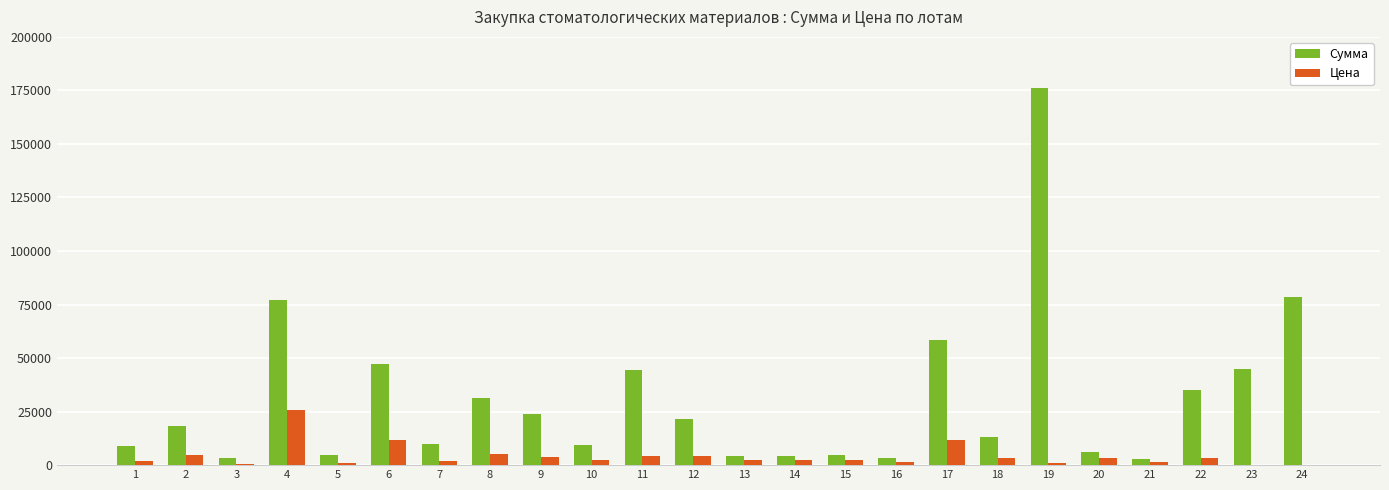

The value of Сумма at 2 is 18400.0. True or false?

True